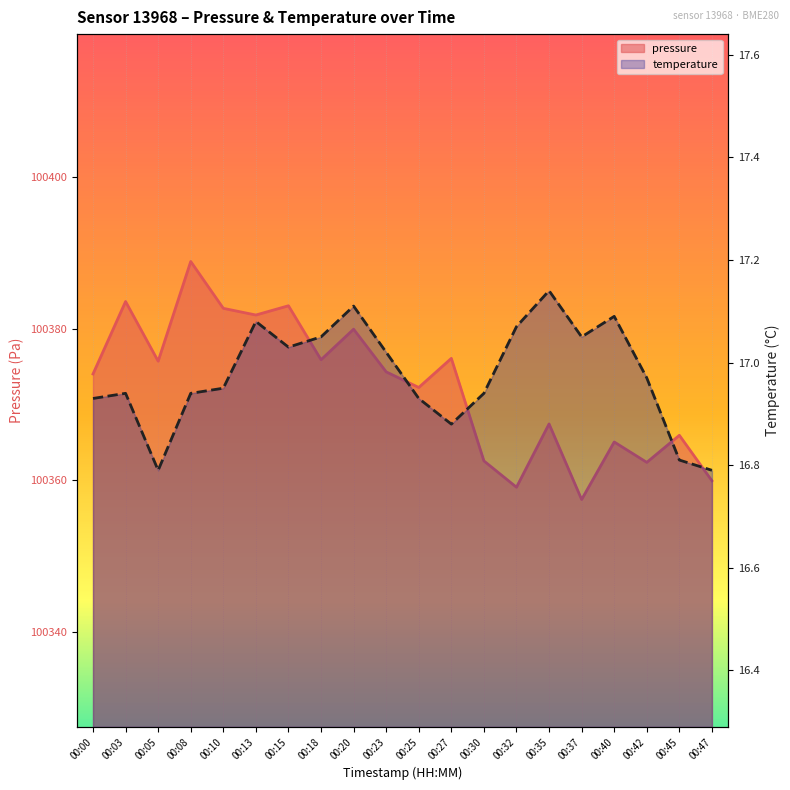

True or false: pressure has more than 0 points higher than both neighbors.

True